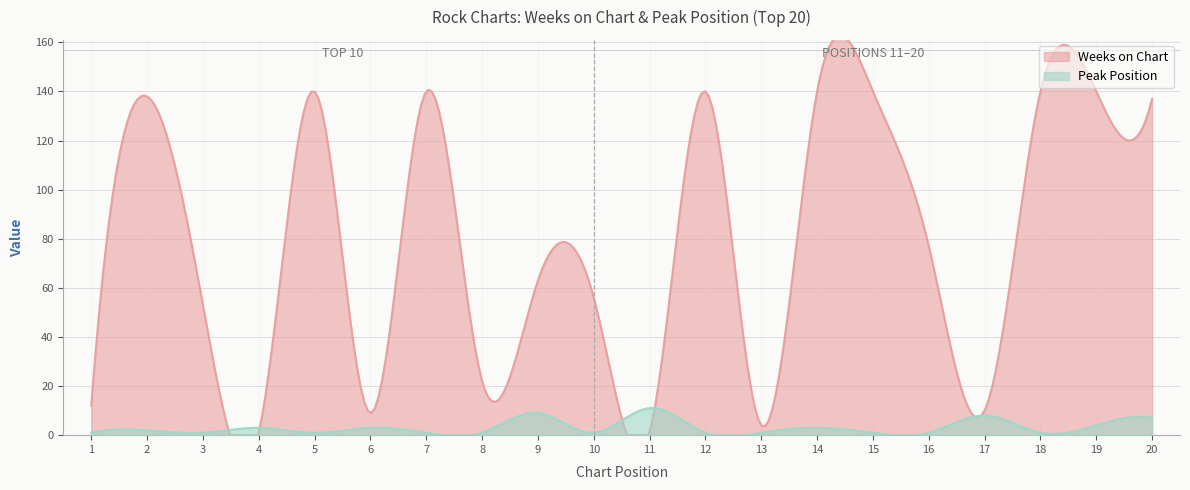

Is the value of Weeks on Chart at 15 greater than the value of Peak Position at 12?

Yes